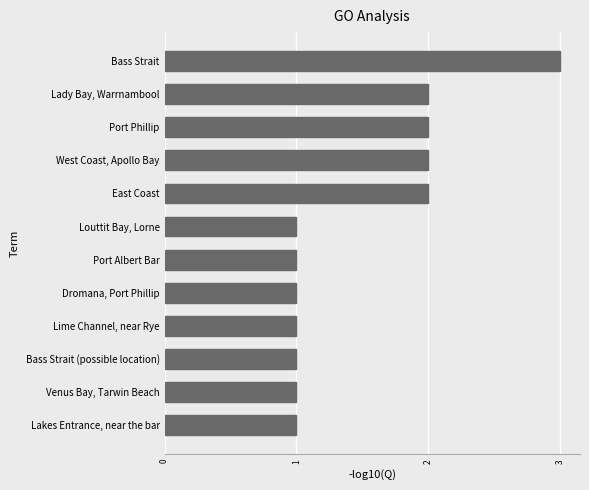

What is the minimum value shown in the chart?

1